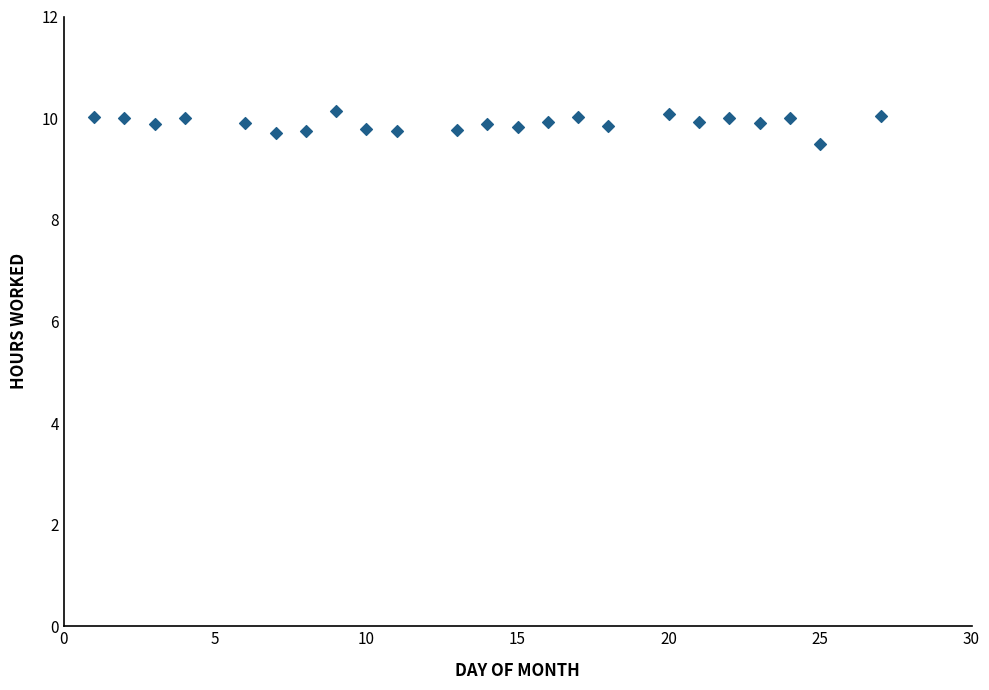

What Y value in the scatter plot is closest to 9?

9.5